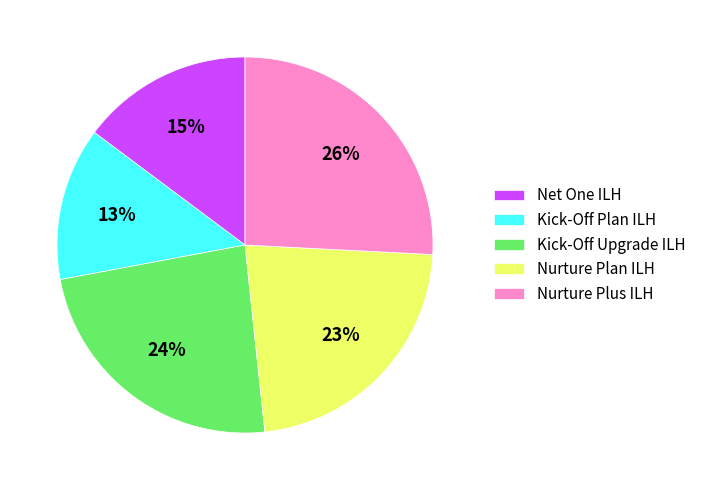

Rank the categories by value from lowest to highest.

Kick-Off Plan ILH, Net One ILH, Nurture Plan ILH, Kick-Off Upgrade ILH, Nurture Plus ILH